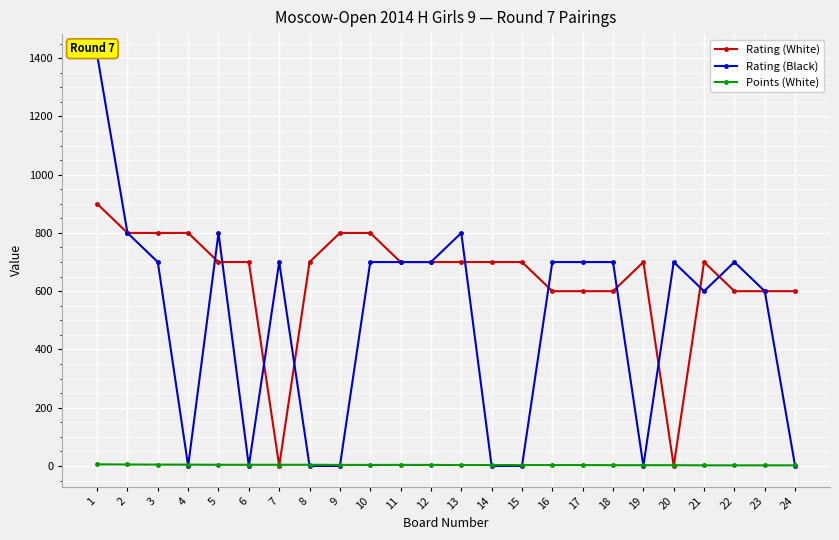

How many values in the Points (White) series are below 3?

7